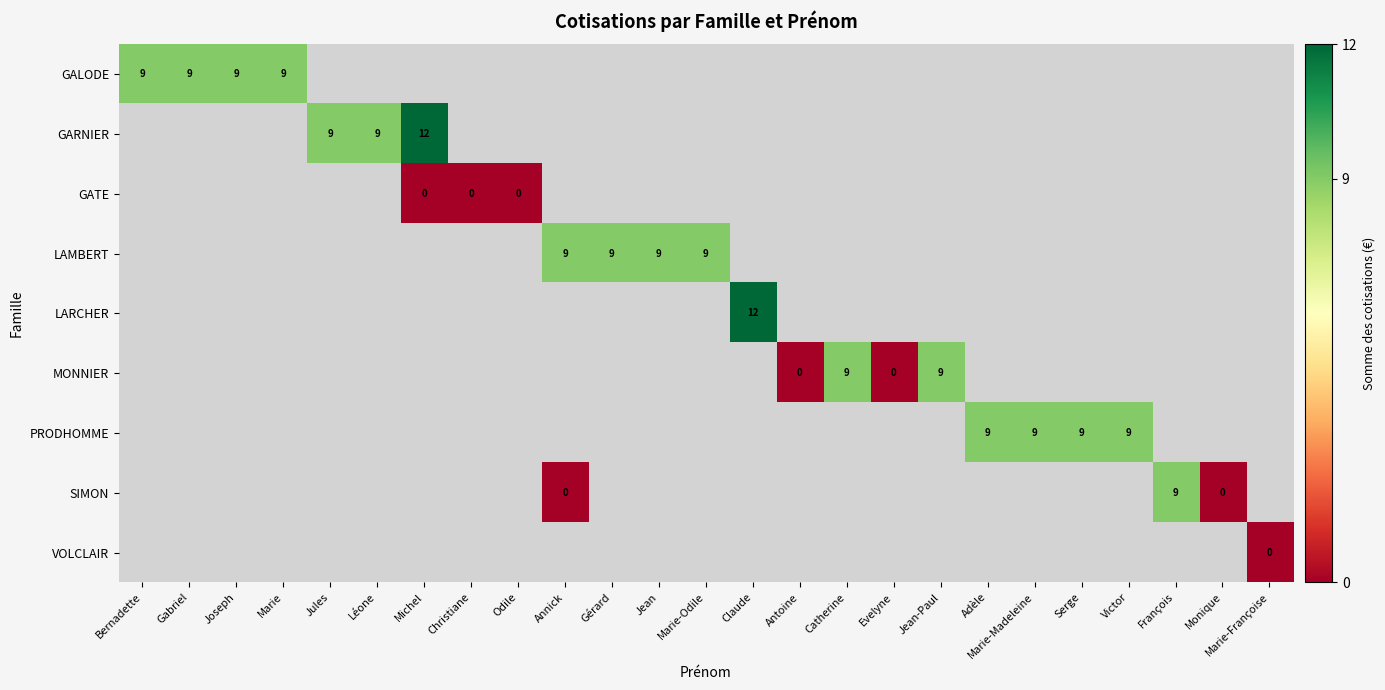

Is the value of MONNIER at Claude greater than the value of LAMBERT at Michel?

No